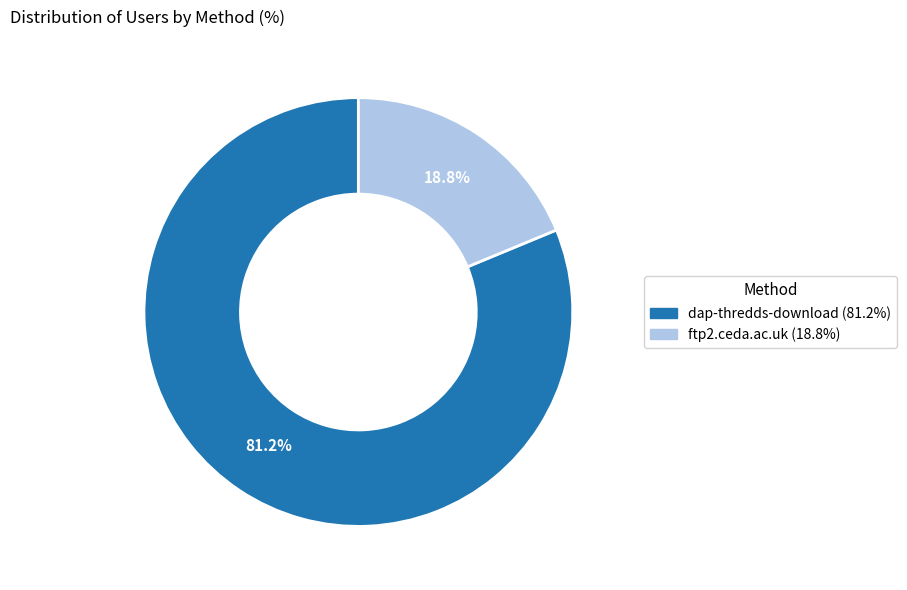

Rank the categories by value from lowest to highest.

ftp2.ceda.ac.uk, dap-thredds-download